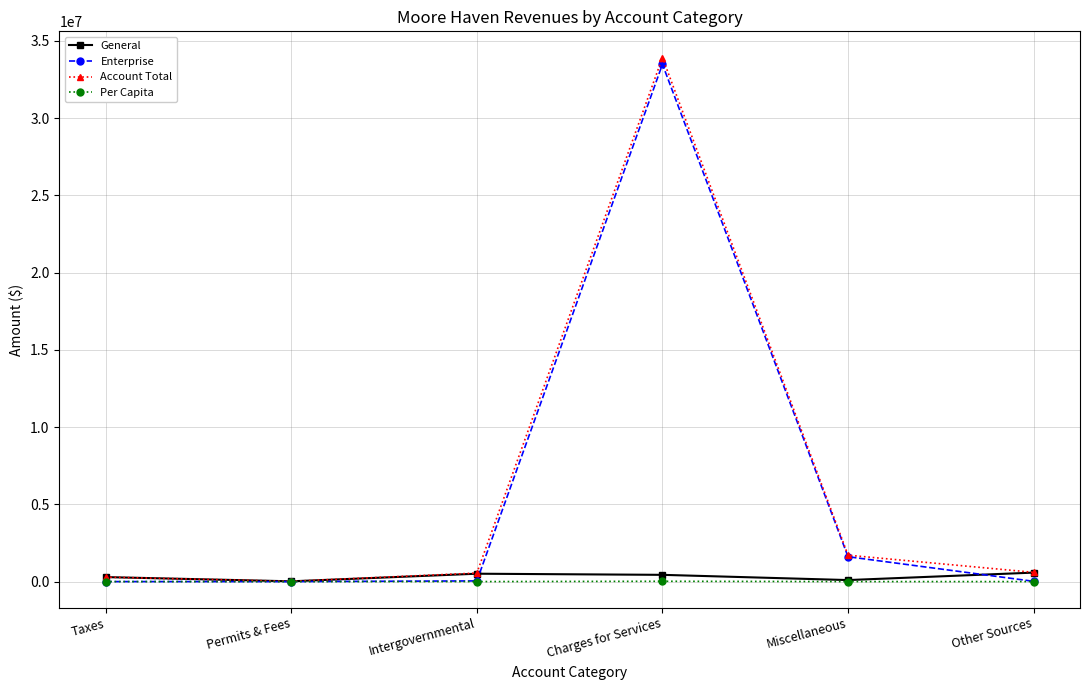

Count the General values in the range 98282 to 509640.

4